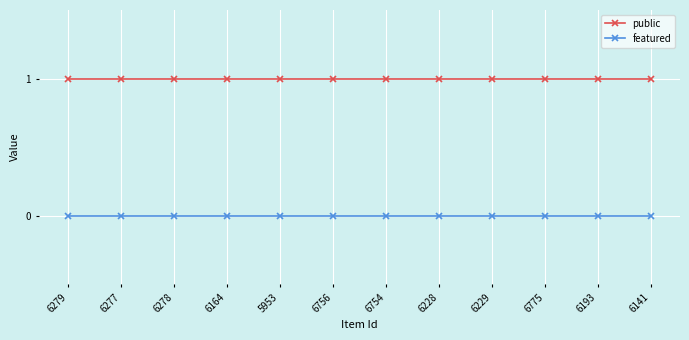

Which series has the largest total across all categories?

public